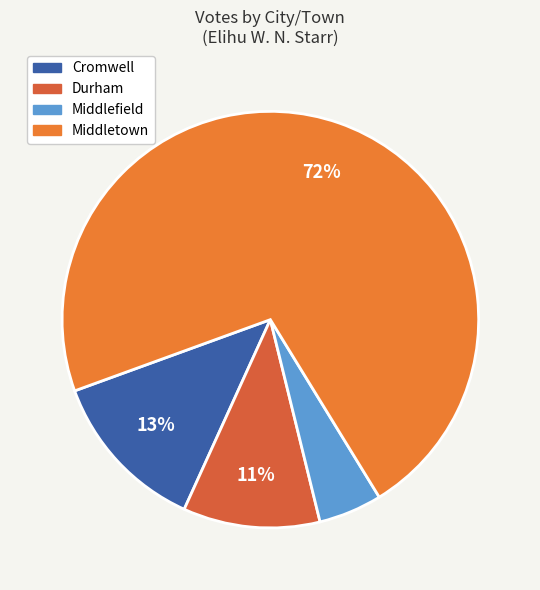

Approximately how many times larger is the value at Middlefield compared to Durham?

0.5